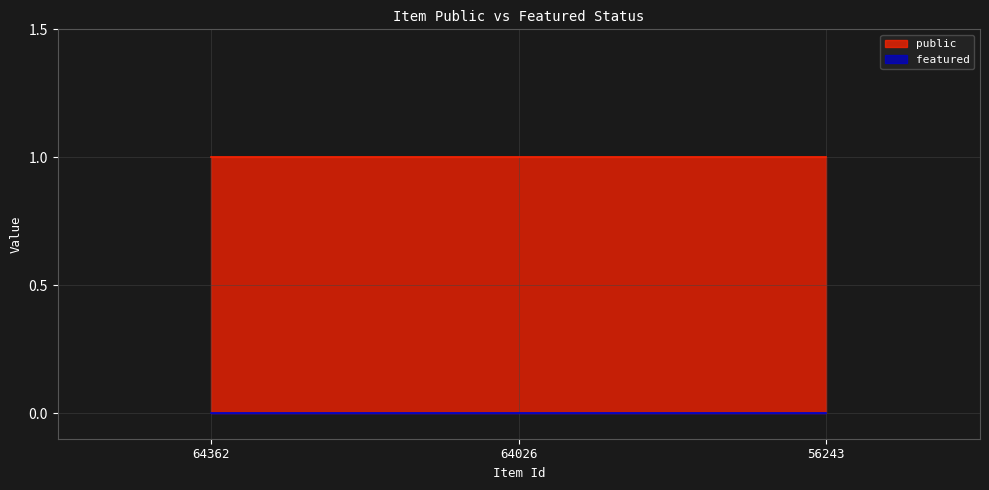

Is it true that featured equals 0 at 56243?

True